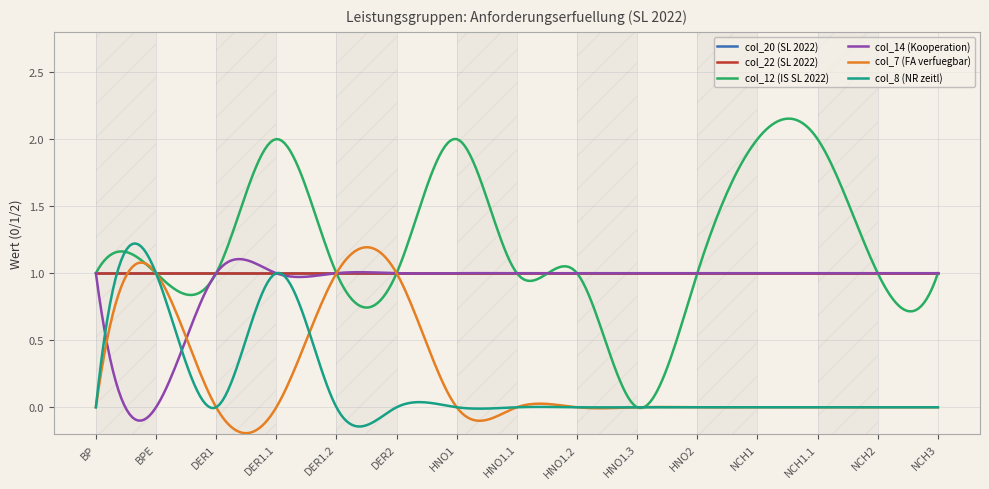

Does the chart have visible grid lines?

Yes